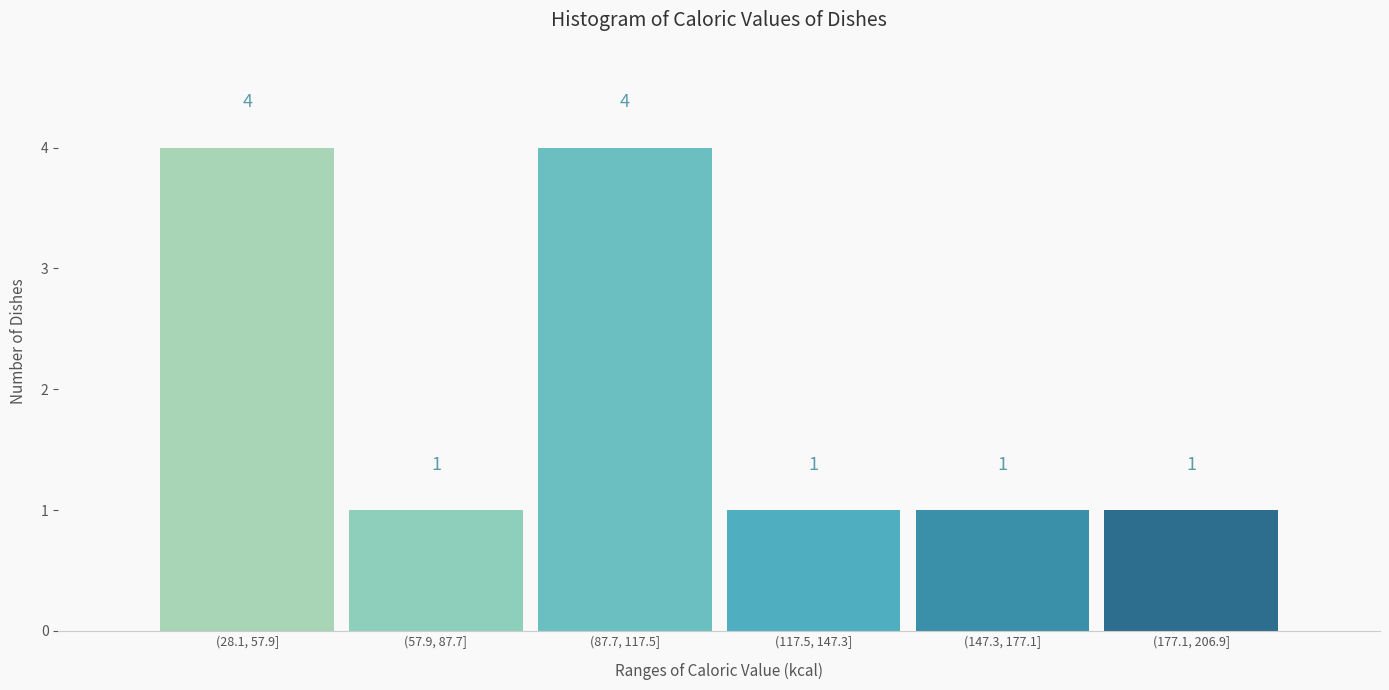

Reading left to right, extract all data points from this chart.

4	1	4	1	1	1